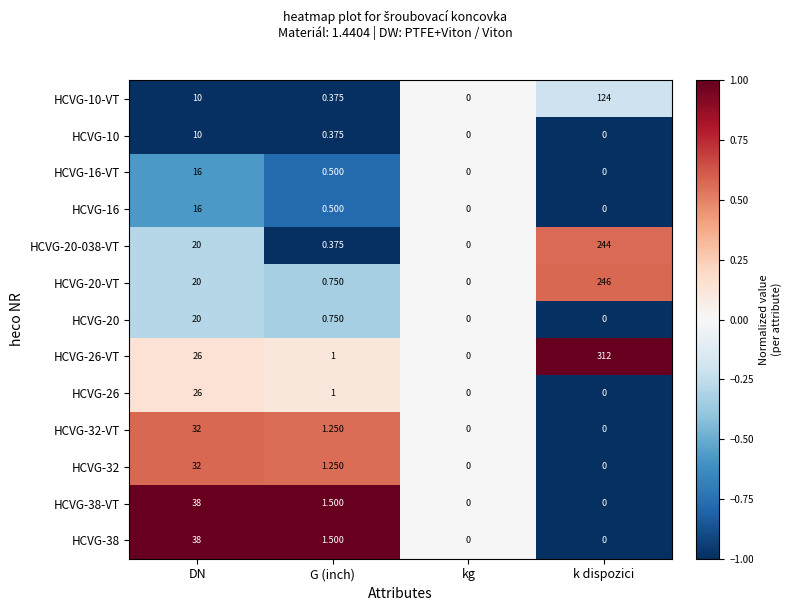

Is the value of HCVG-20-VT at G (inch) greater than the value of HCVG-32 at G (inch)?

No